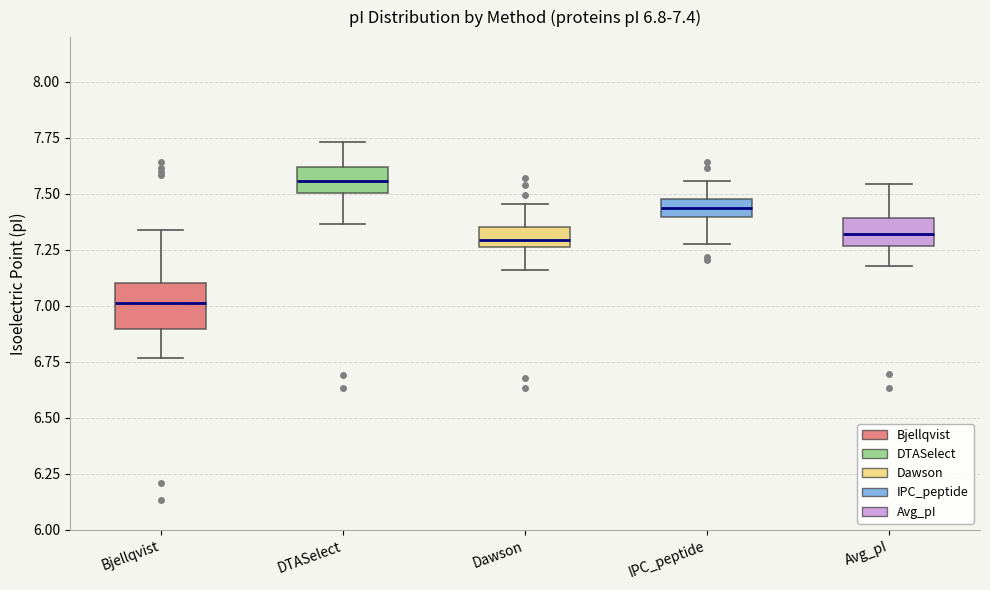

Comparing the boxes themselves (not the whiskers), which one is the tallest?

Bjellqvist